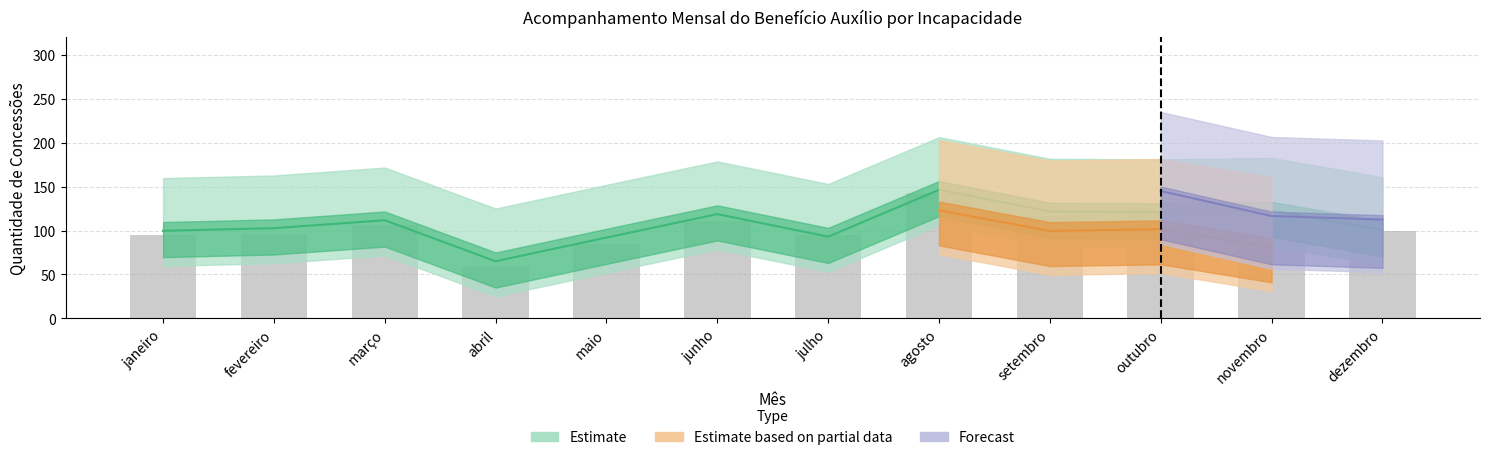

What is the average value?

103.5